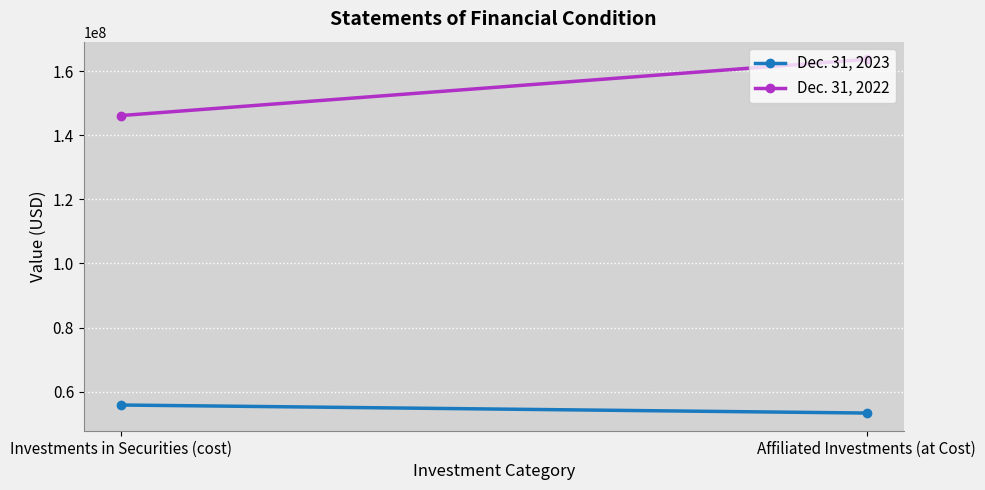

Count the Dec. 31, 2022 values in the range 146136233 to 163663402.

2